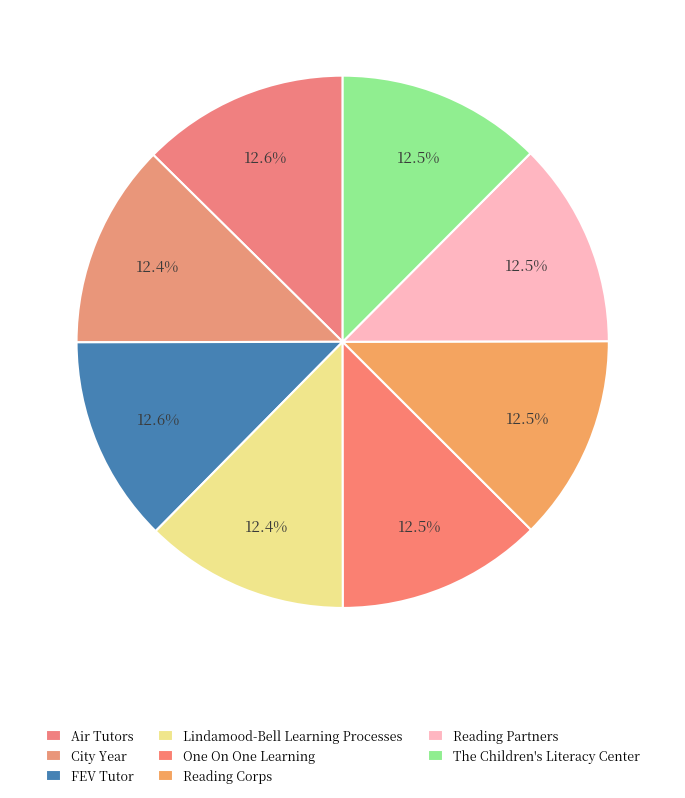

What percentage do Lindamood-Bell Learning Processes and FEV Tutor together represent?

25.0%